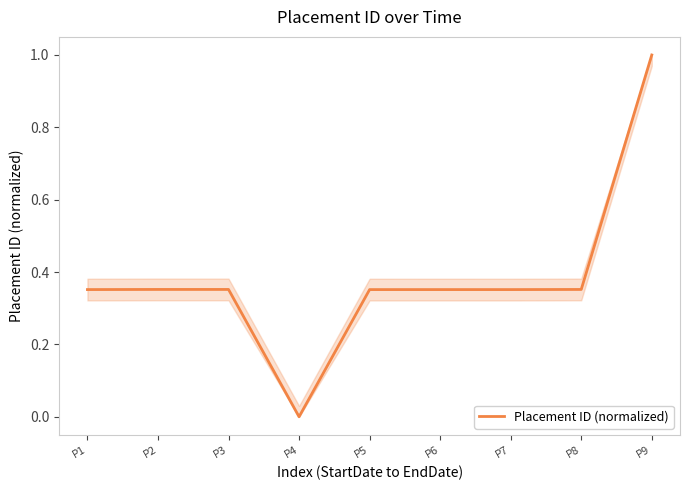

Between P2 and P9, which is larger?

P9